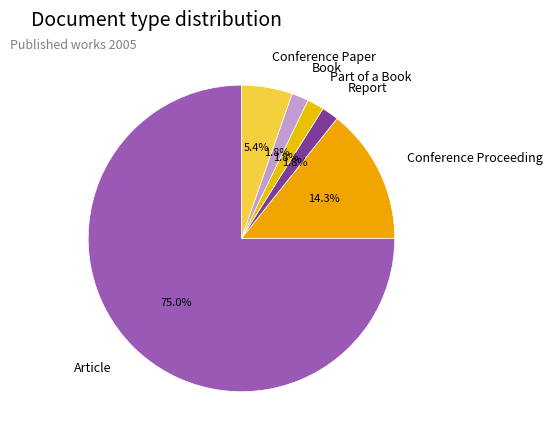

Is it true that Part of a Book is 2% of the pie?

True